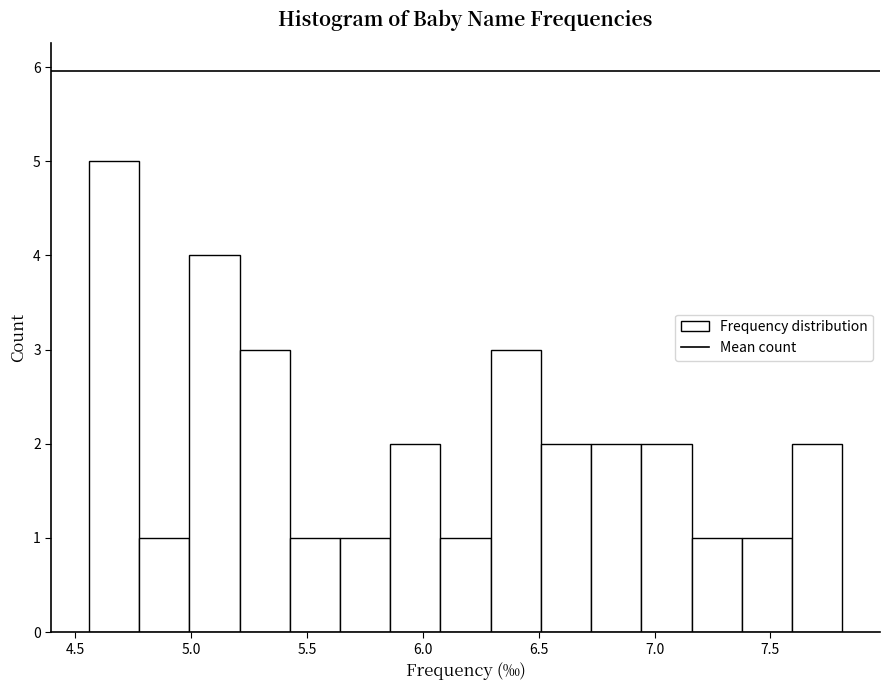

What is the height of the bar covering 5.45 to 5.65 on the x-axis? Neither the bar edges nor the heights are printed on the chart, so give them approximately, as read against the axes.

1